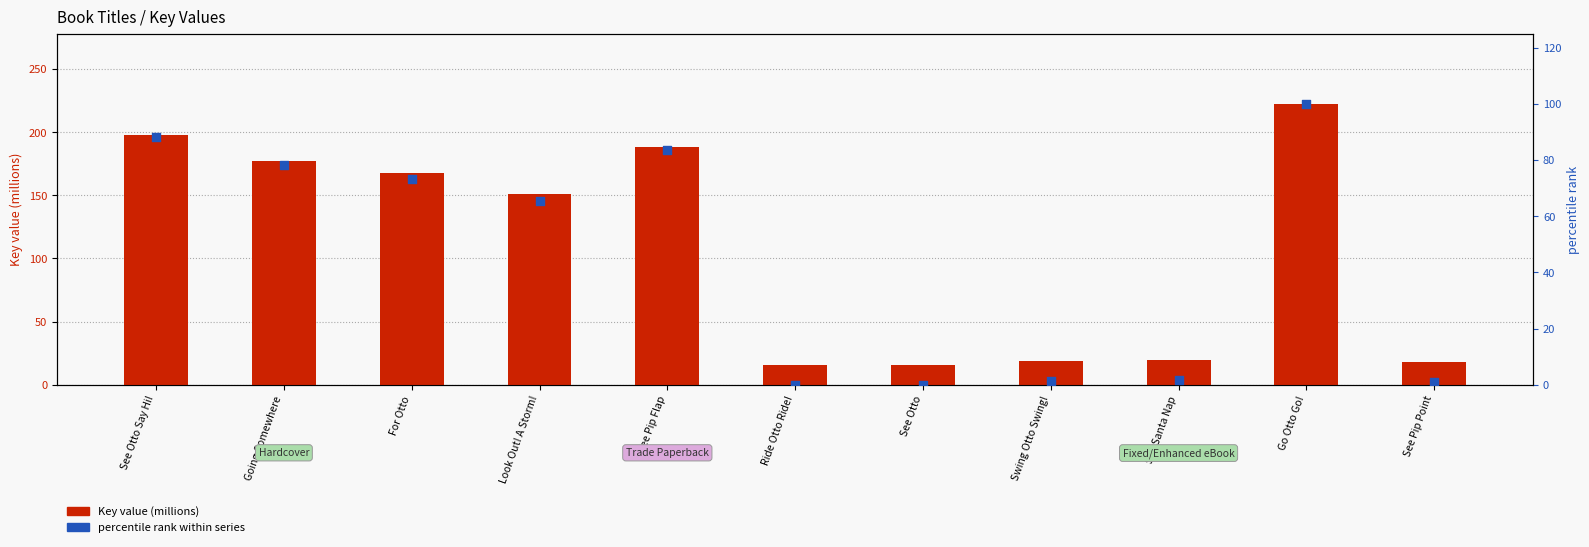

Which series reaches the minimum Y coordinate?

percentile rank within series